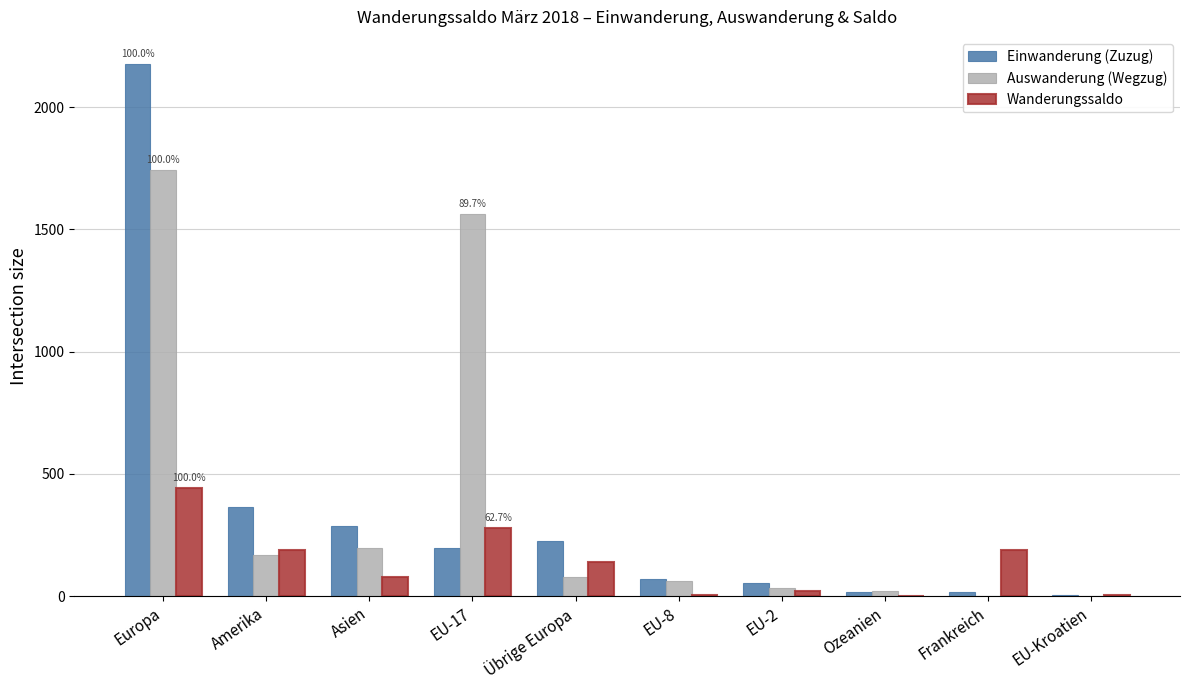

The Wanderungssaldo series shows 78 at Asien. True or false?

True